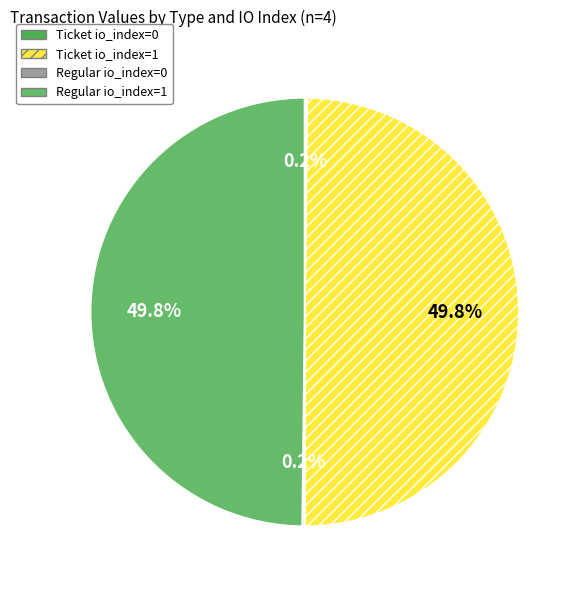

Which has a higher value, Ticket io_index=1 or Regular io_index=1?

Ticket io_index=1